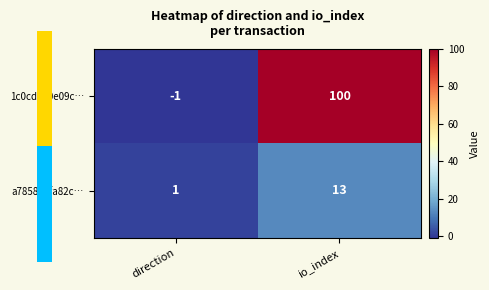

At how many categories does at least one series exceed 6?

1